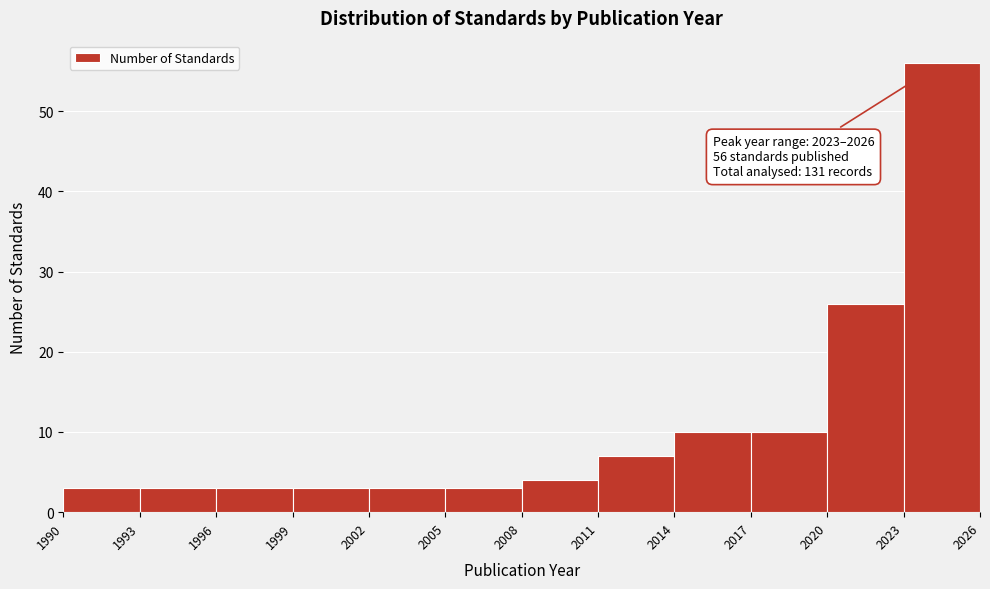

Which range on the x-axis has the tallest bar?

2023 to 2026